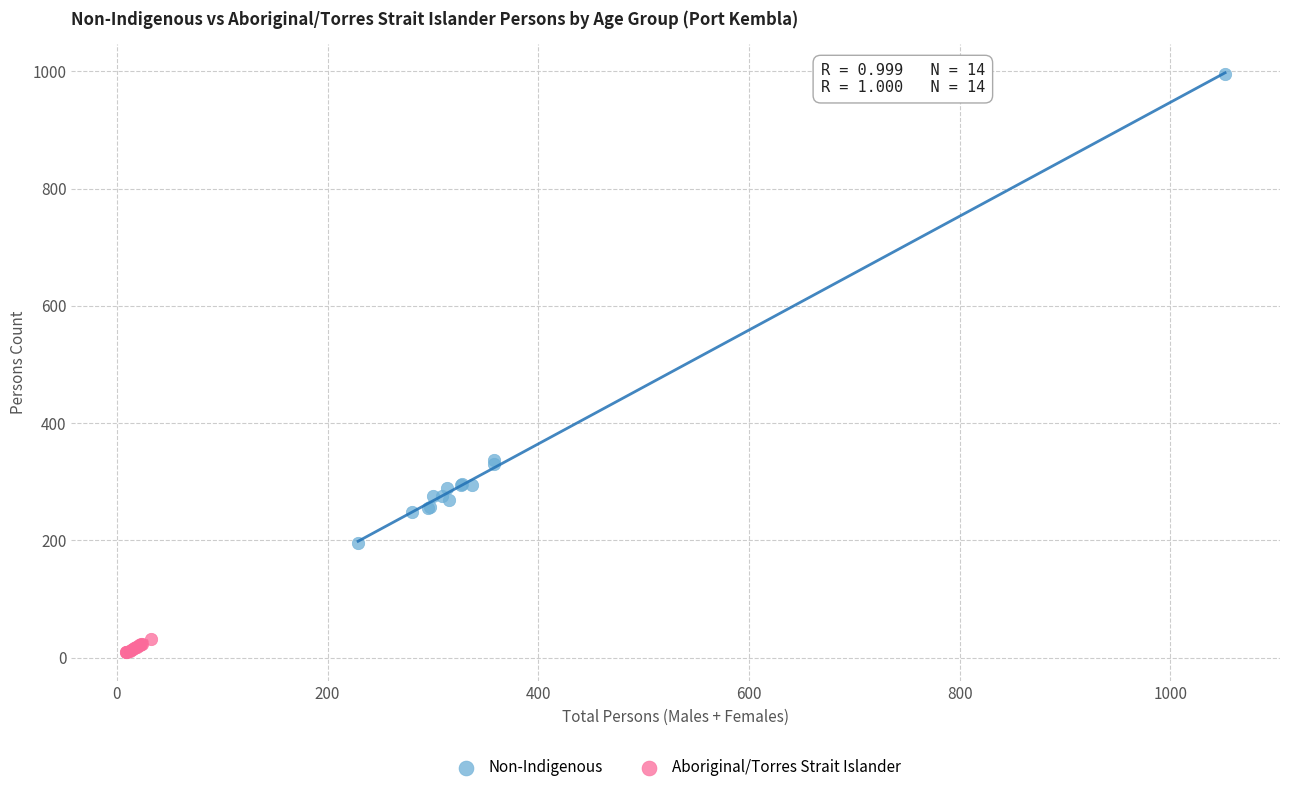

Which series contains the lowest Y value?

Aboriginal/Torres Strait Islander